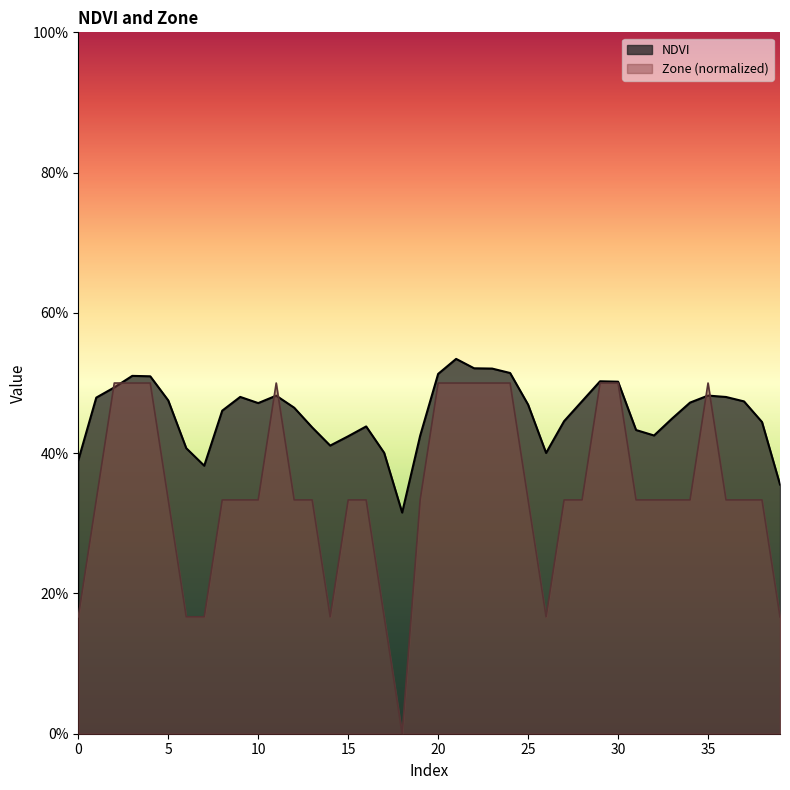

How many intersections are there between NDVI and Zone?

6